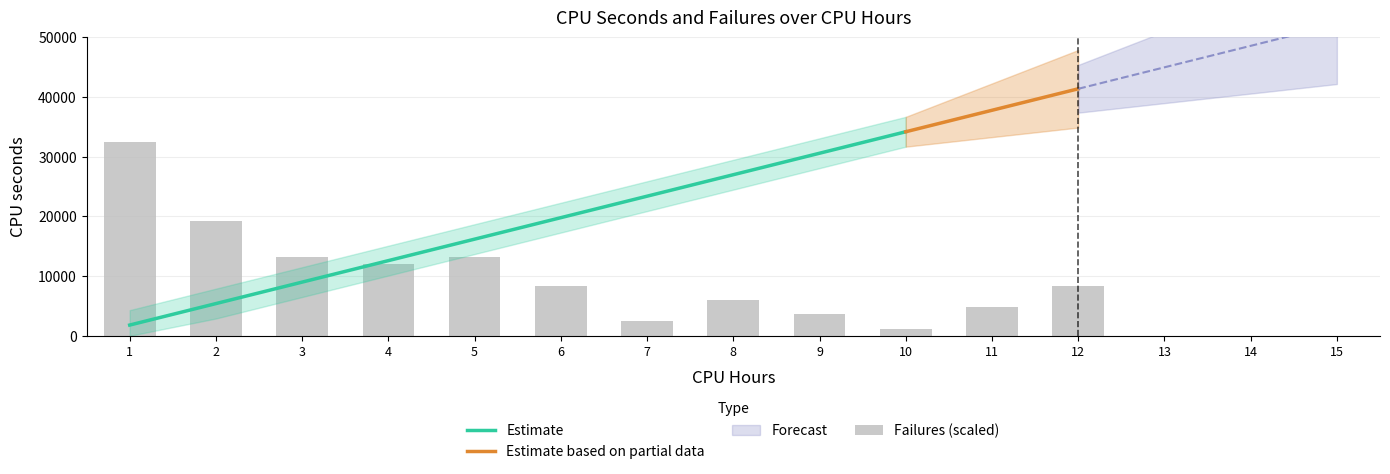

What is the minimum value shown in the chart?

1200